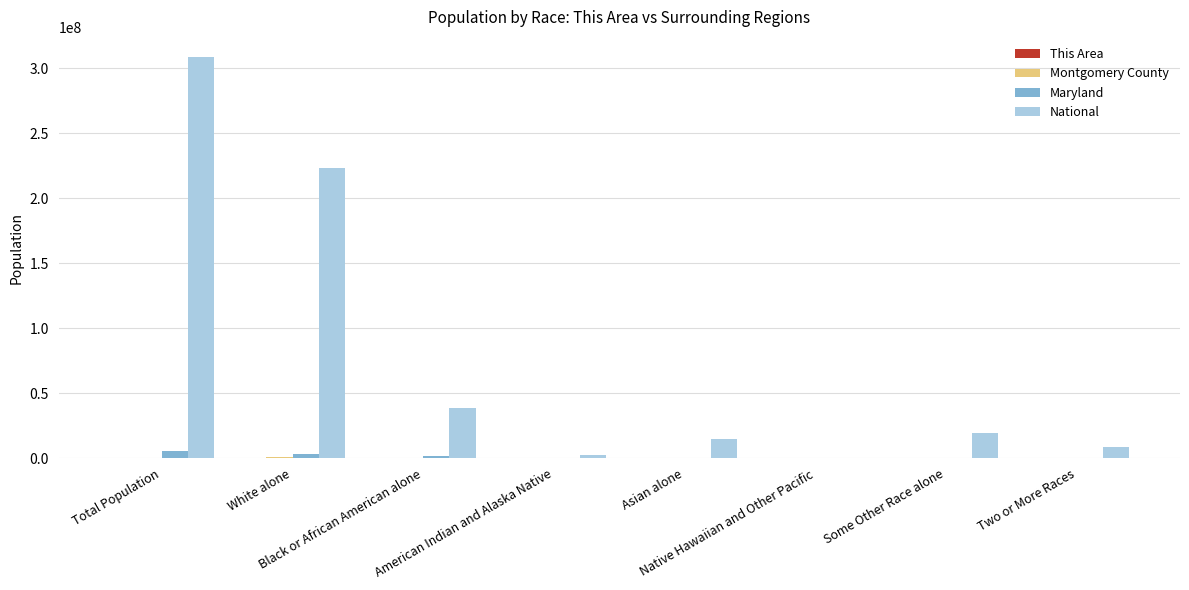

What is the sum of all Maryland values?

11547104